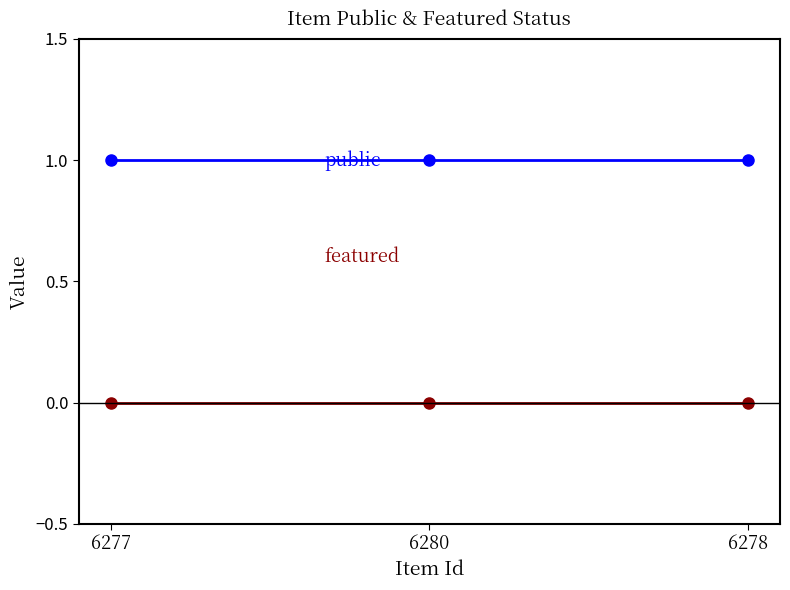

What is the label of the 2nd point from the right?

6280